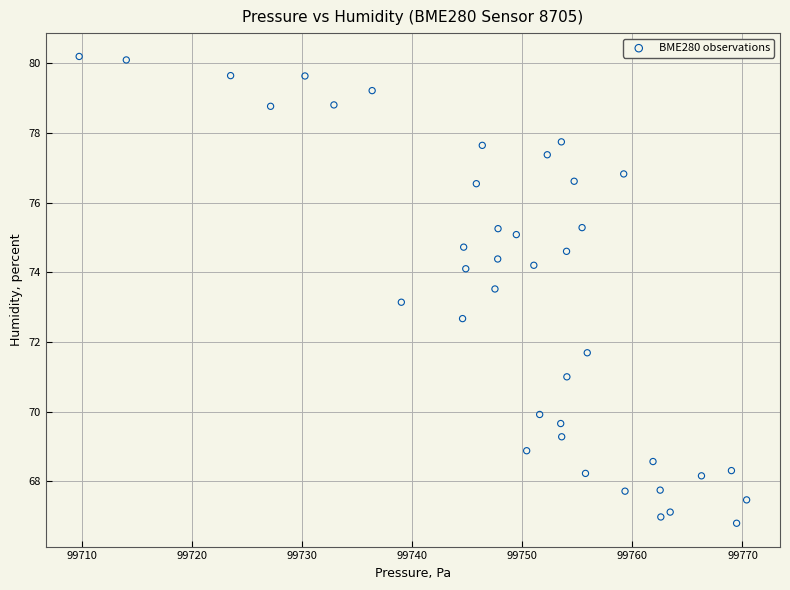

What is the range of X values (max minus min)?

60.6